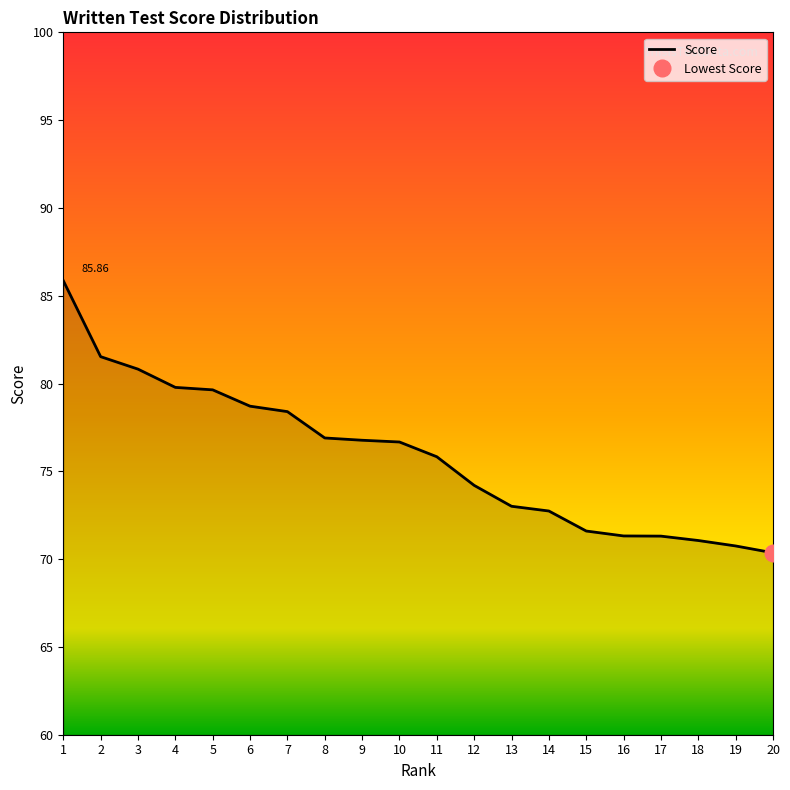

Which label corresponds to the smallest value in the chart?

20